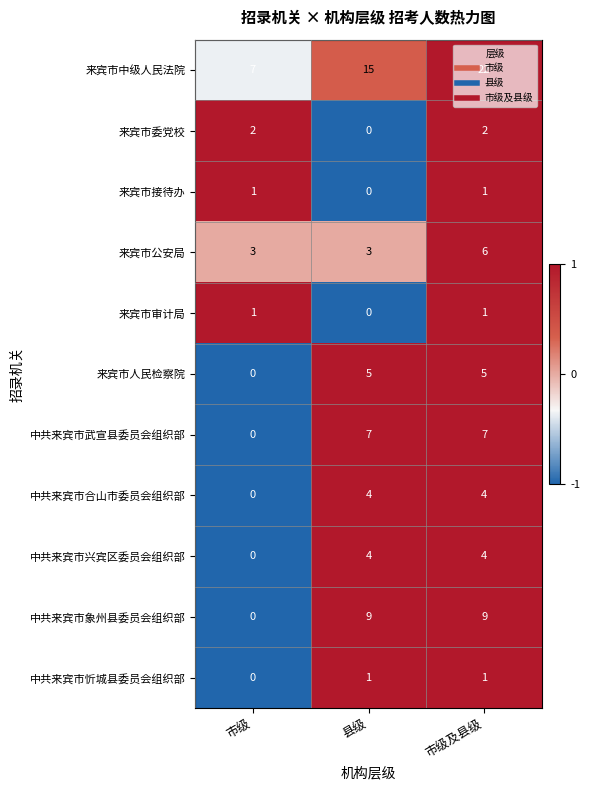

What is the difference between the highest and lowest values at 县级?

15